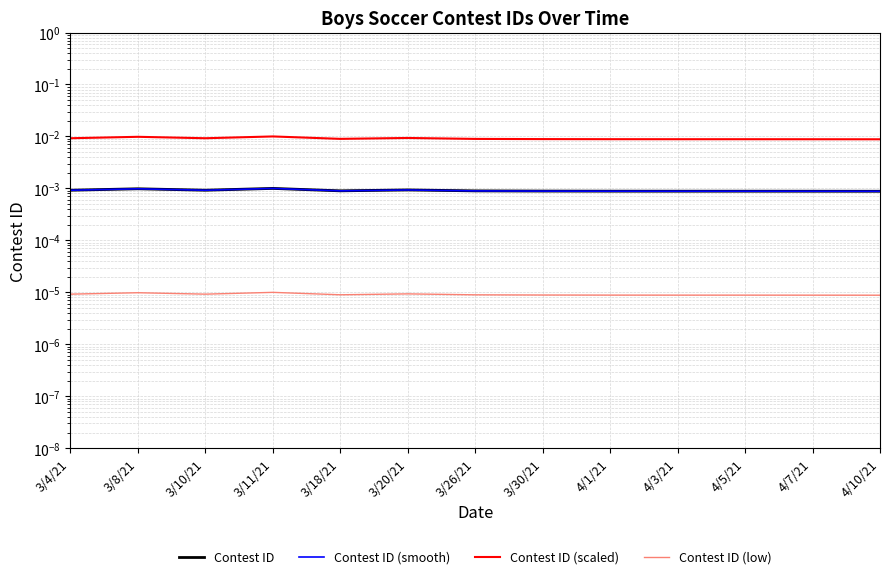

What is the label of the 8th point from the right?

3/20/21